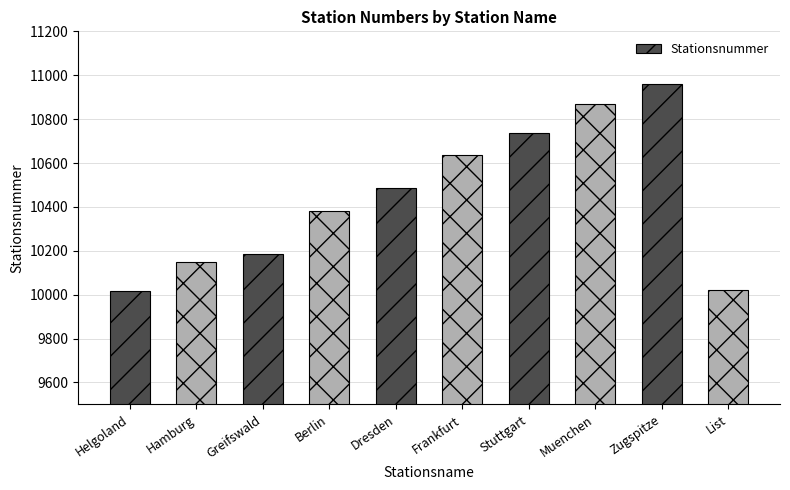

What is the average value?

10444